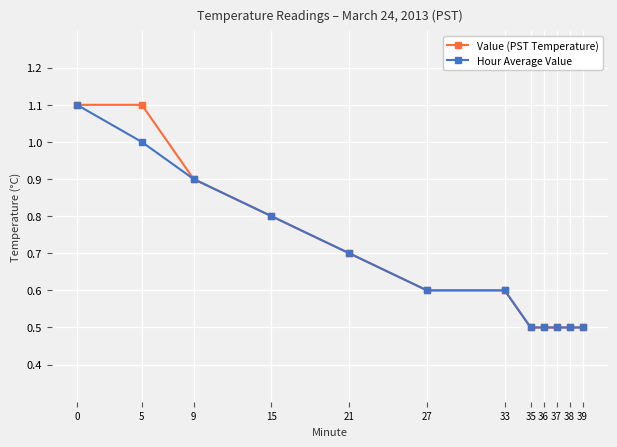

Does the chart have visible grid lines?

Yes